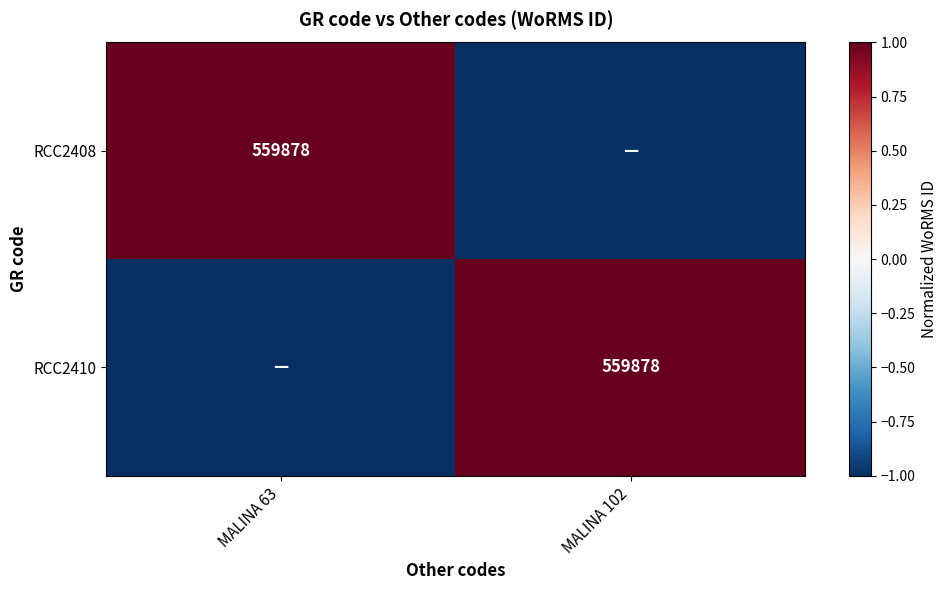

The value of RCC2410 at MALINA 102 is 559878. True or false?

True